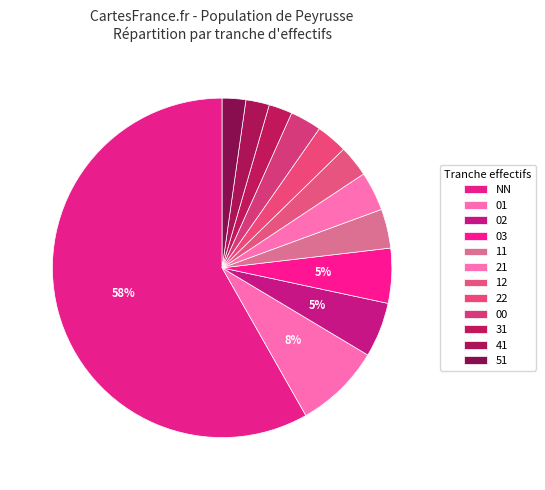

Approximately how many times larger is the value at 11 compared to 41?

1.7